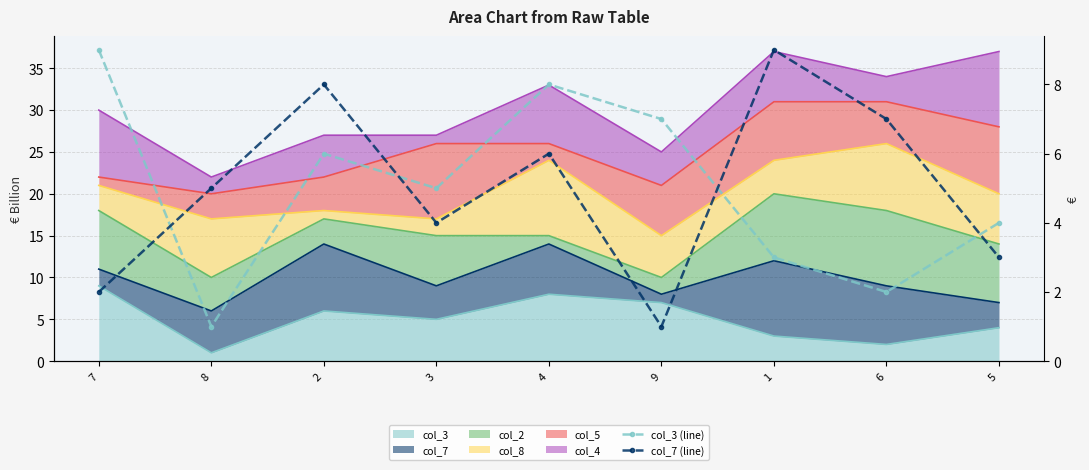

At which label is col_3 (line) closest to 5?

3